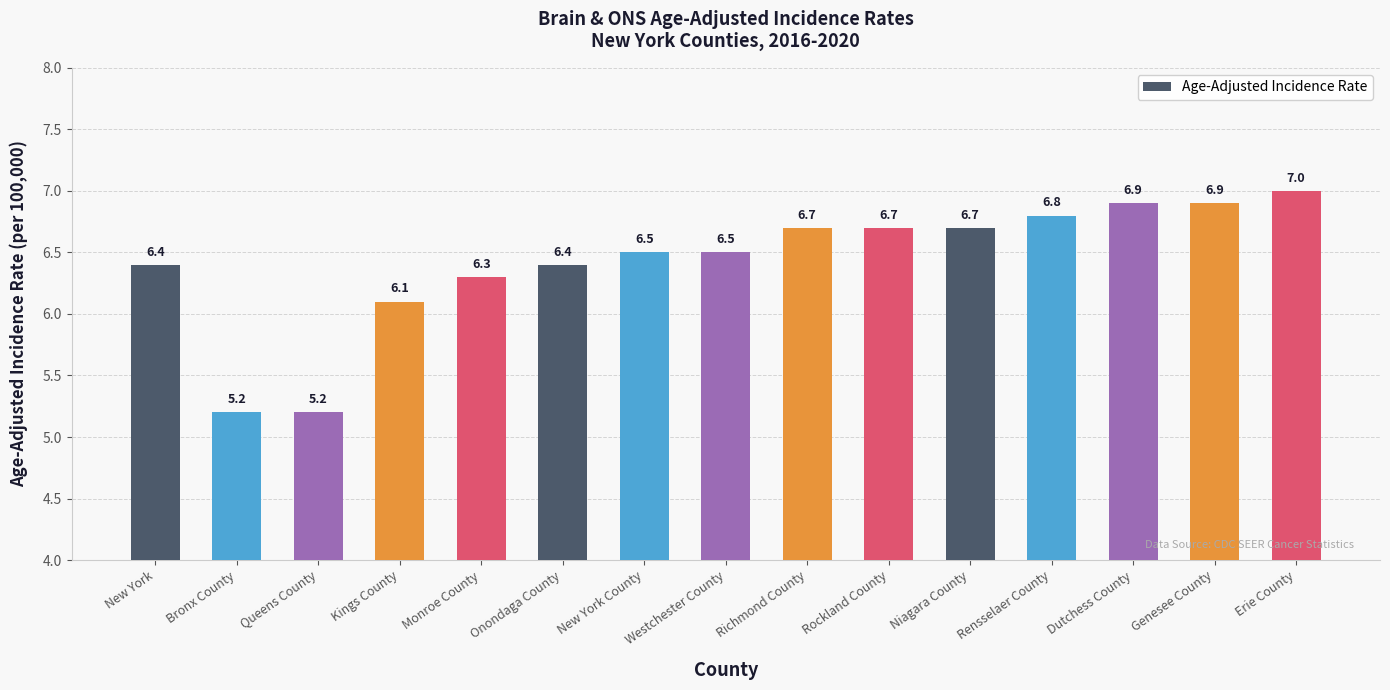

What is the greatest value displayed?

7.0